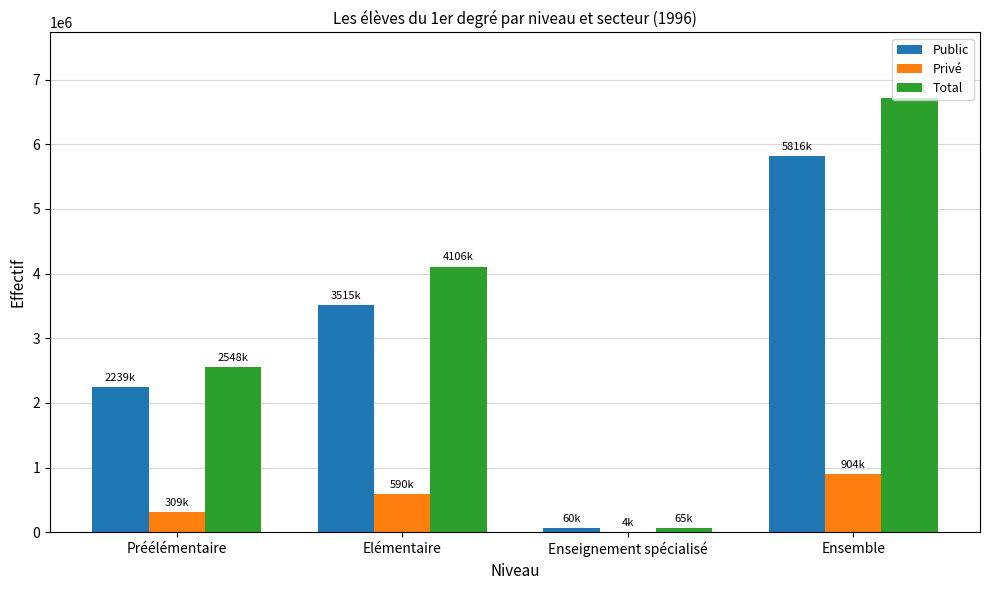

Between Elémentaire and Ensemble, which series saw the biggest shift?

Total